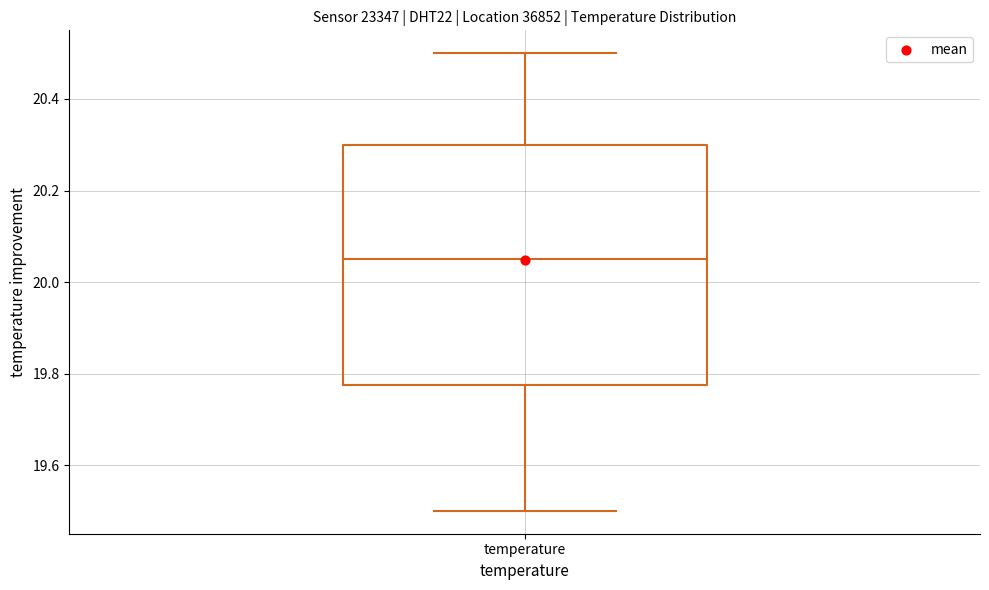

Read this box plot against the y-axis: the position of the median line, the range covered by the box, and the ends of both whiskers. The values are not printed on the chart, so give them approximately, as read against the axis.

median 20.06, box 19.78 to 20.30, whiskers 19.50 to 20.50